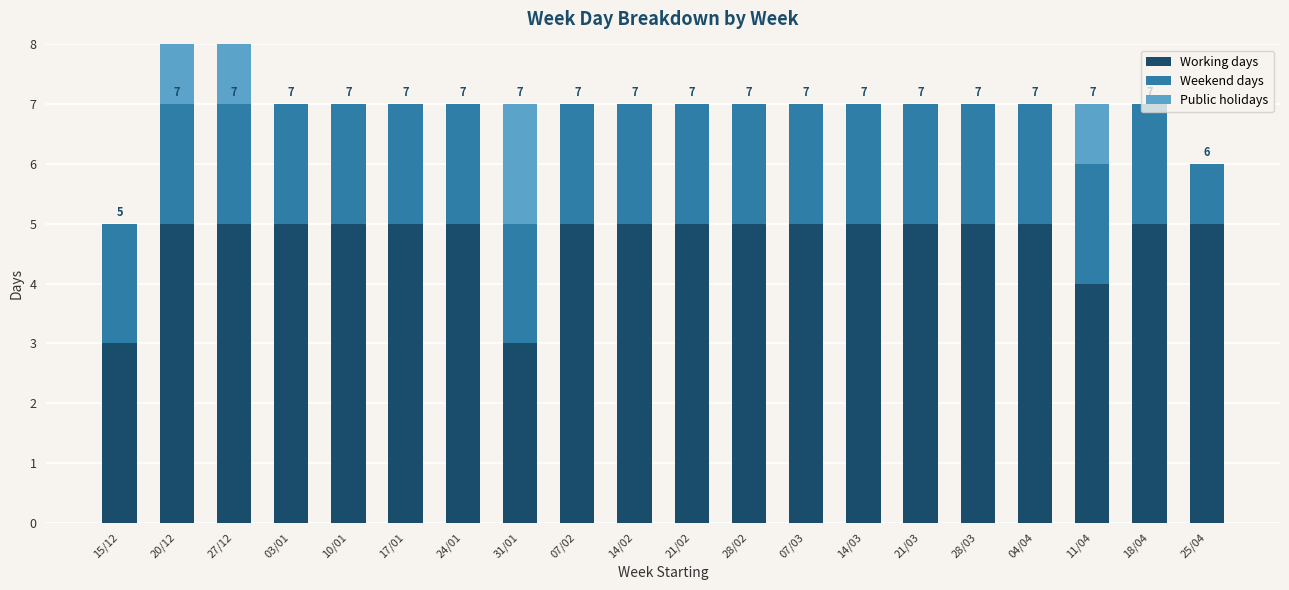

The Working days series shows 5 at 17/01. True or false?

True